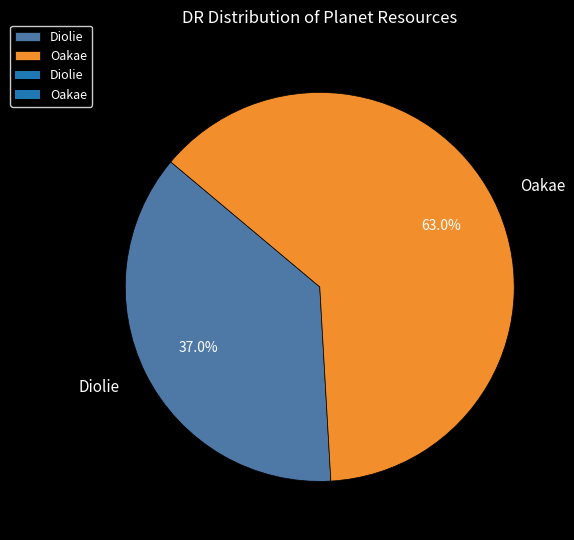

To the nearest percent, what is the combined percentage of Diolie and Oakae?

100%